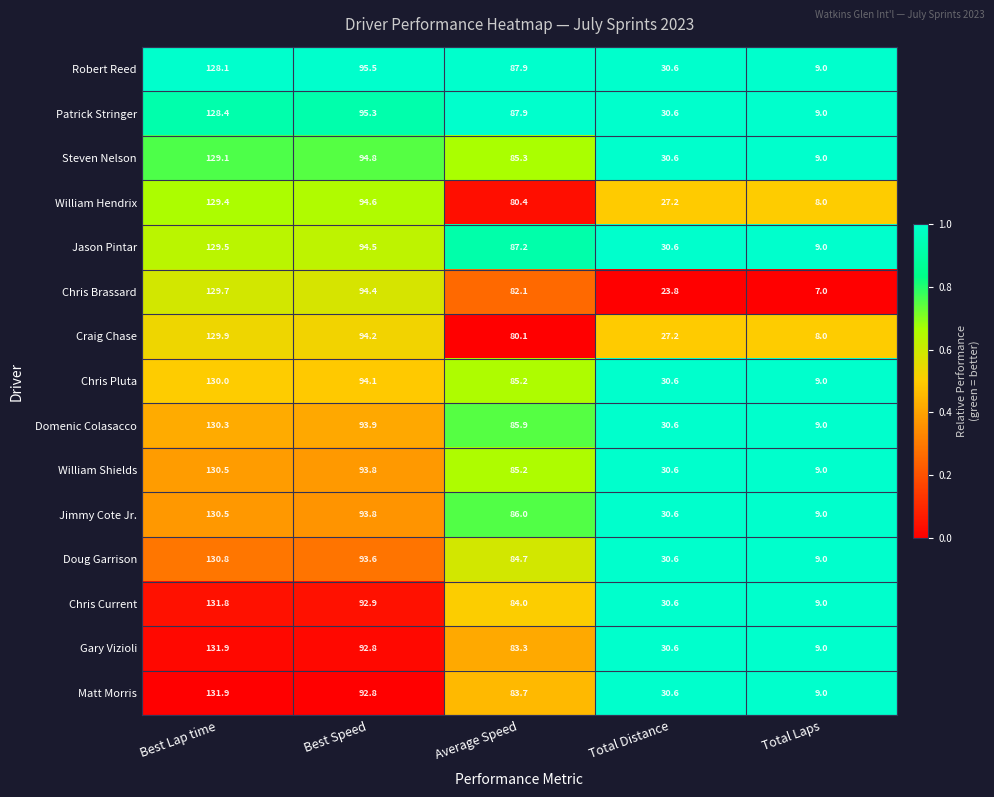

Which series has the largest total across all categories?

Patrick Stringer